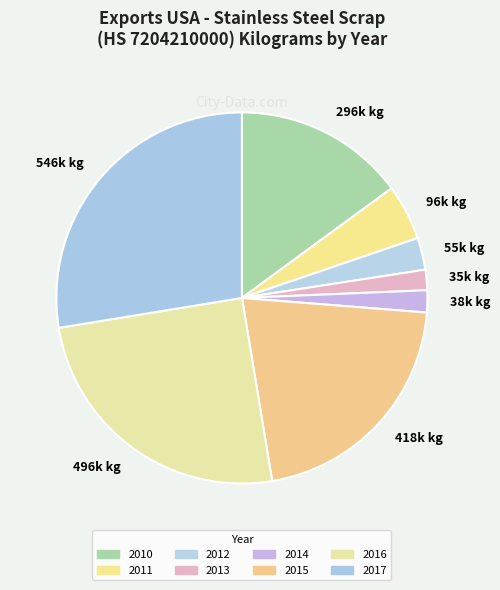

Do 418k kg and 38k kg together represent more than half of the pie?

No